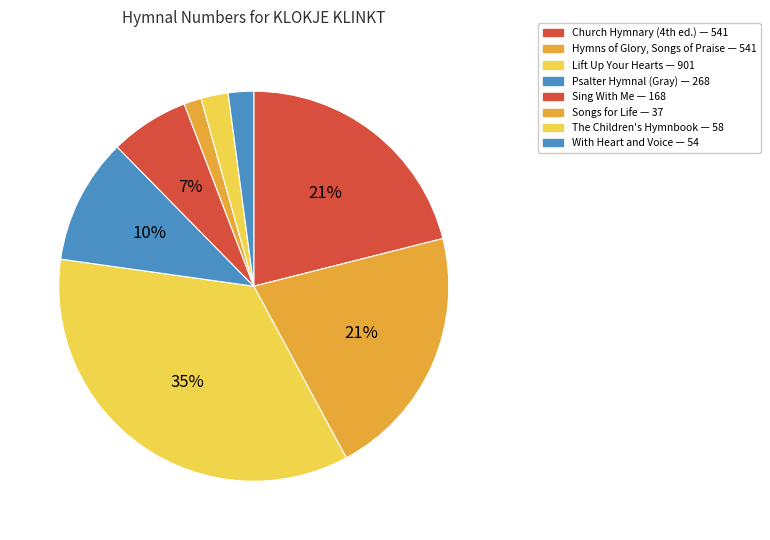

How many slices are in this pie chart?

8